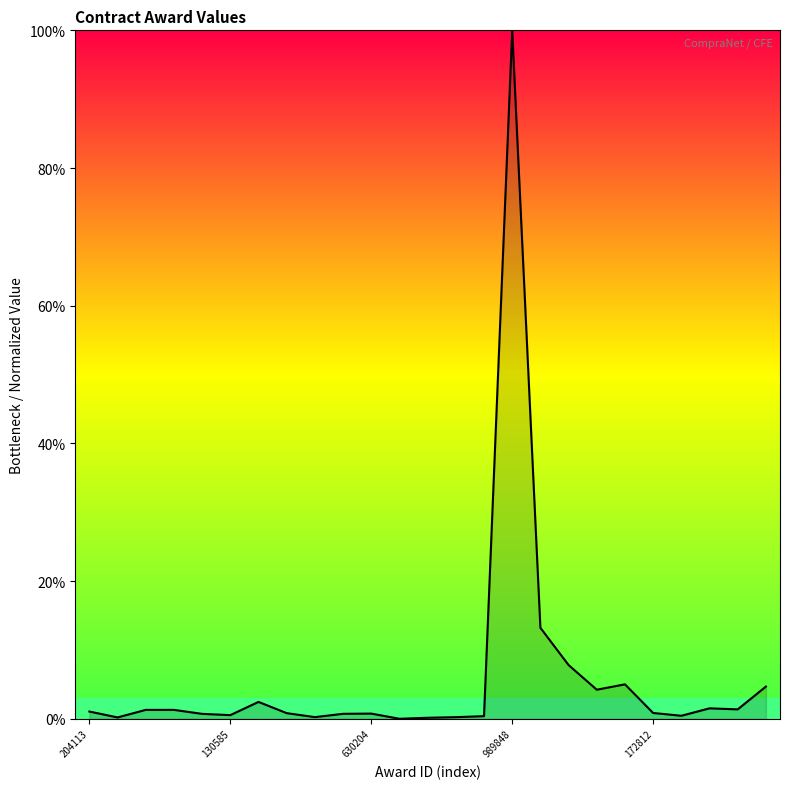

What is the difference between the maximum and minimum values?

100.0